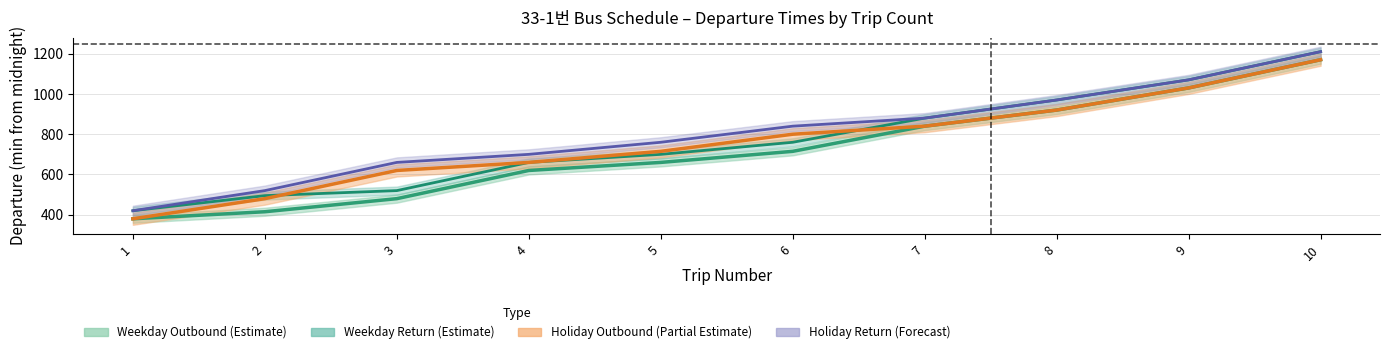

What value does the holiday_forward series have at 6, to the nearest 10?

840